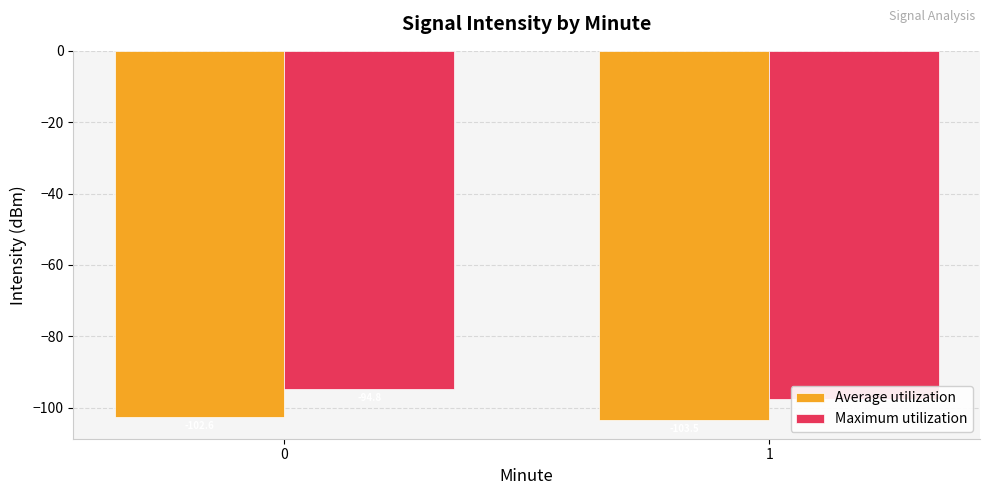

What is the difference between the maximum and minimum values in the Average utilization series?

0.9